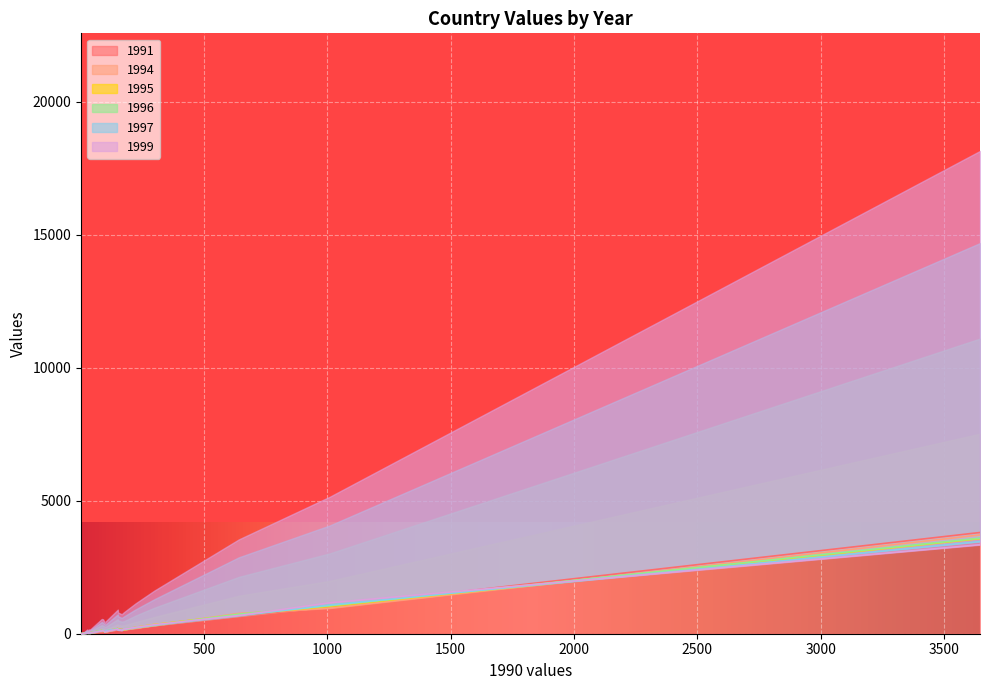

Rank the categories by 1997 value from lowest to highest.

IE, NO, FI, NL, TR, DE, SE, EE, IS, HR, DK, FR, MT, UK, CY, PT, EL, ES, IT